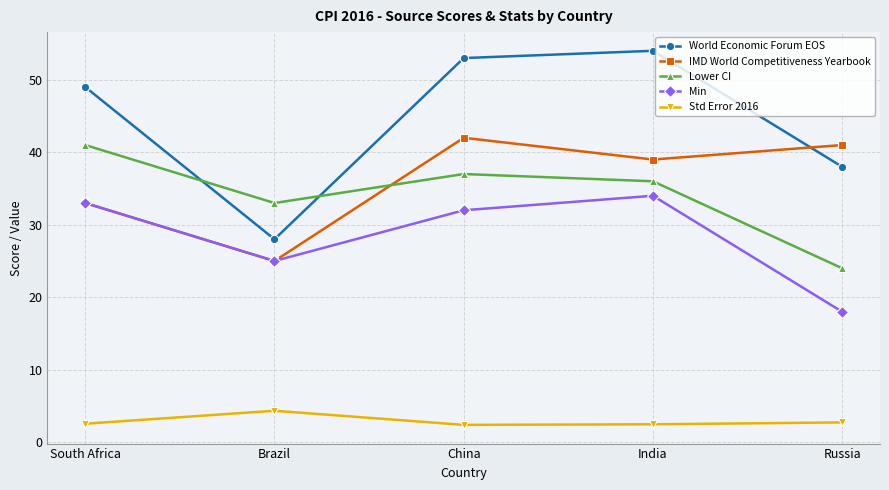

Rank the series by their maximum value, from highest to lowest.

World Economic Forum EOS, IMD World Competitiveness Yearbook, Lower CI, Min, Std Error 2016